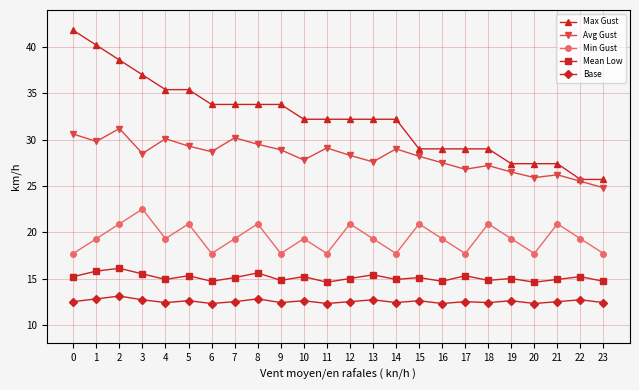

What is the value of the Max Gust point at the 9th from the left?

33.8